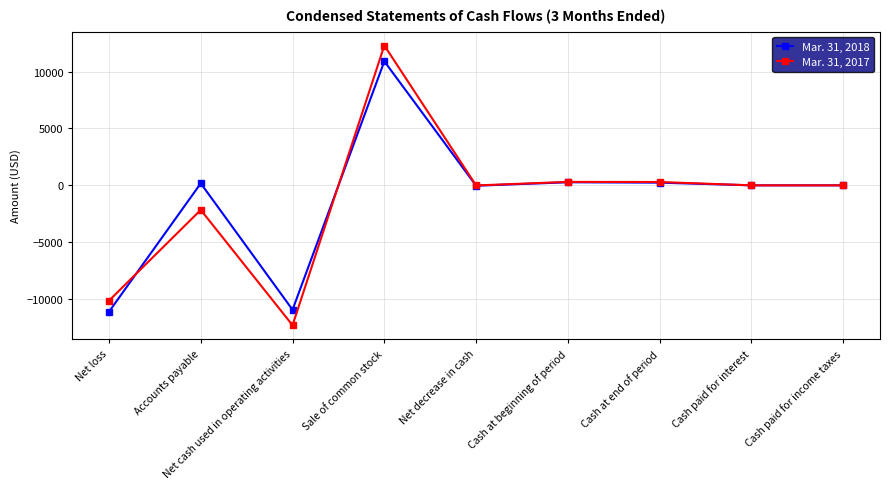

Which series has the widest spread of values?

Mar. 31, 2017